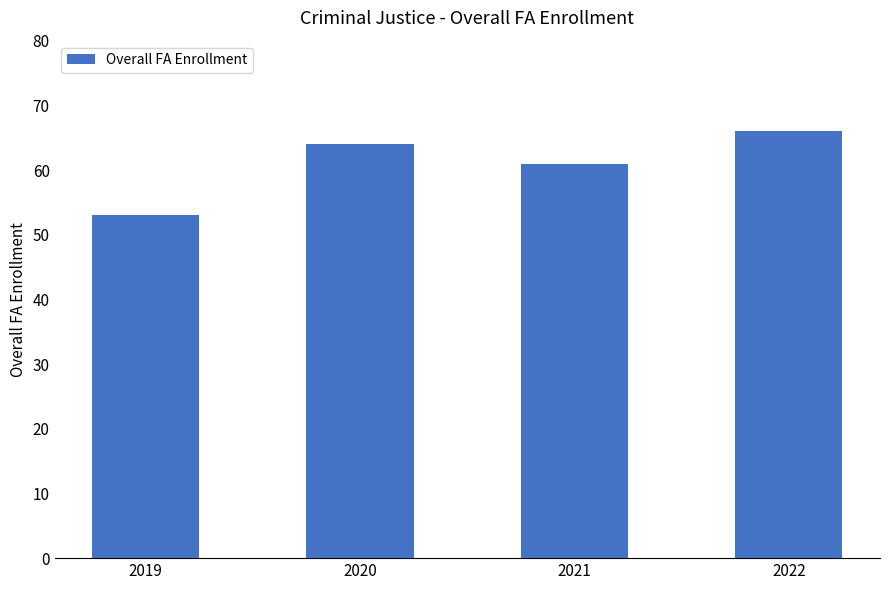

What is the approximate value at 2021, to the nearest 5?

60